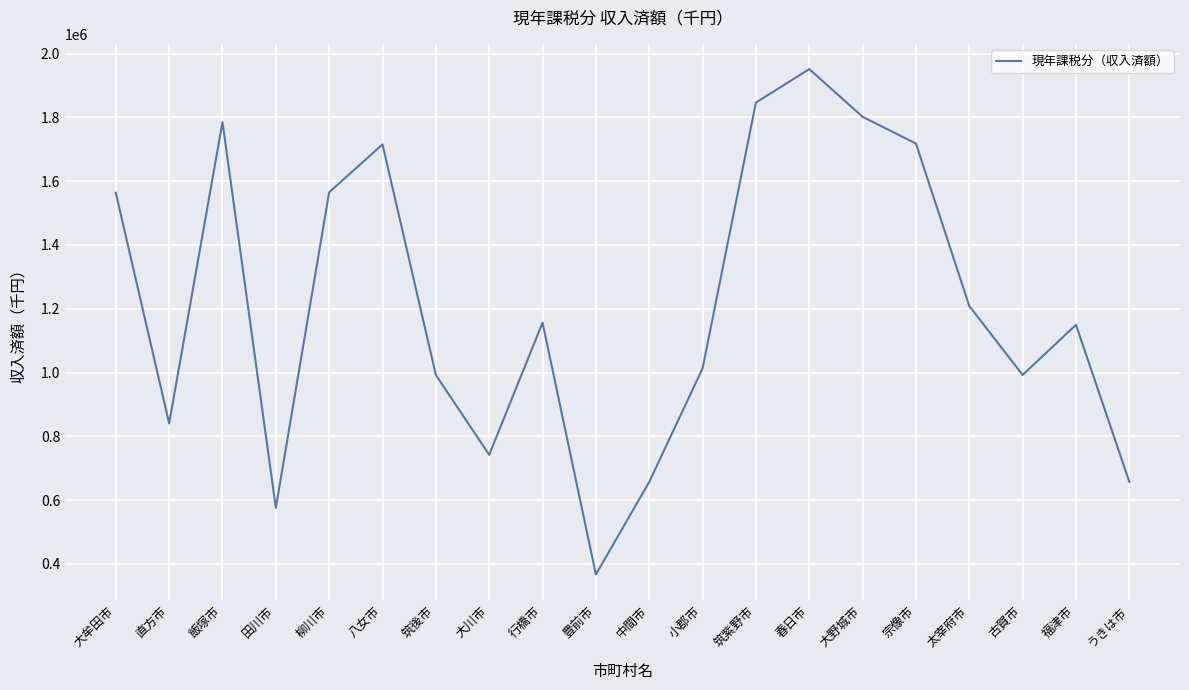

What position from the left is 中間市?

11